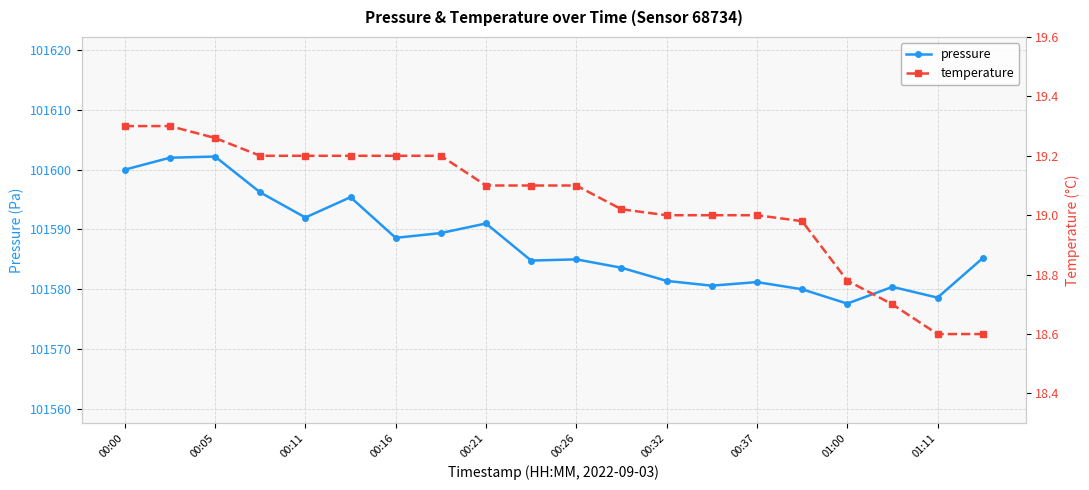

What is the sum of all temperature values?

380.8